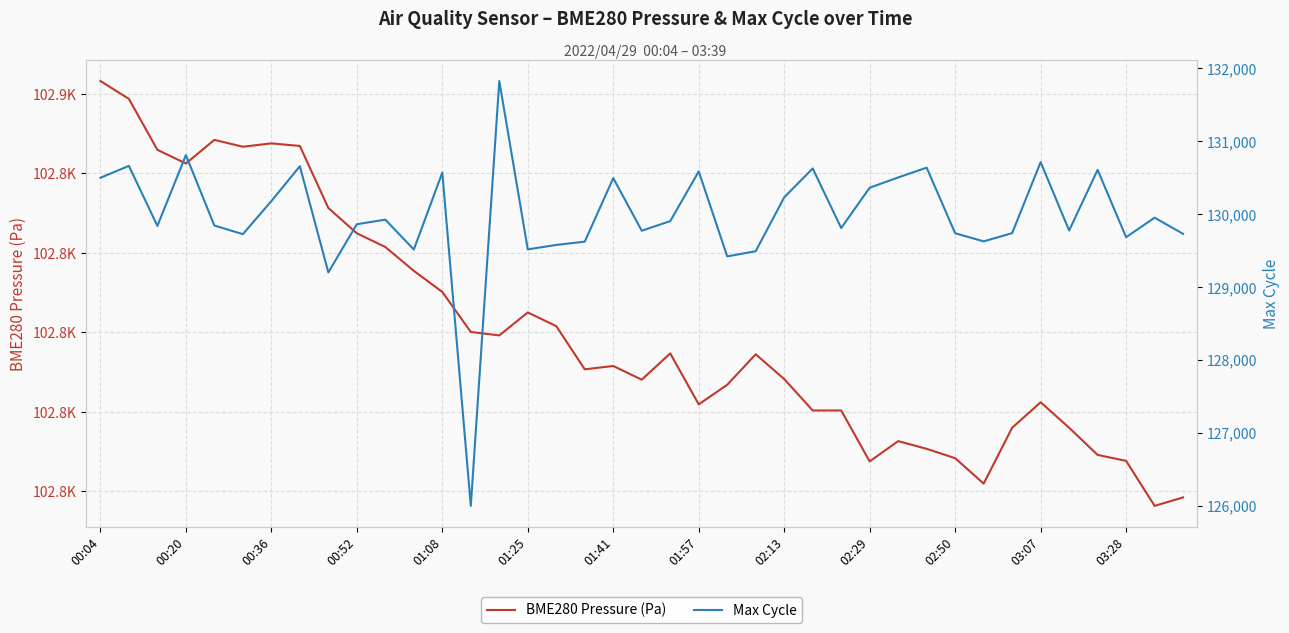

True or false: Max Cycle and BME280 Pressure (Pa) cross at least once.

False